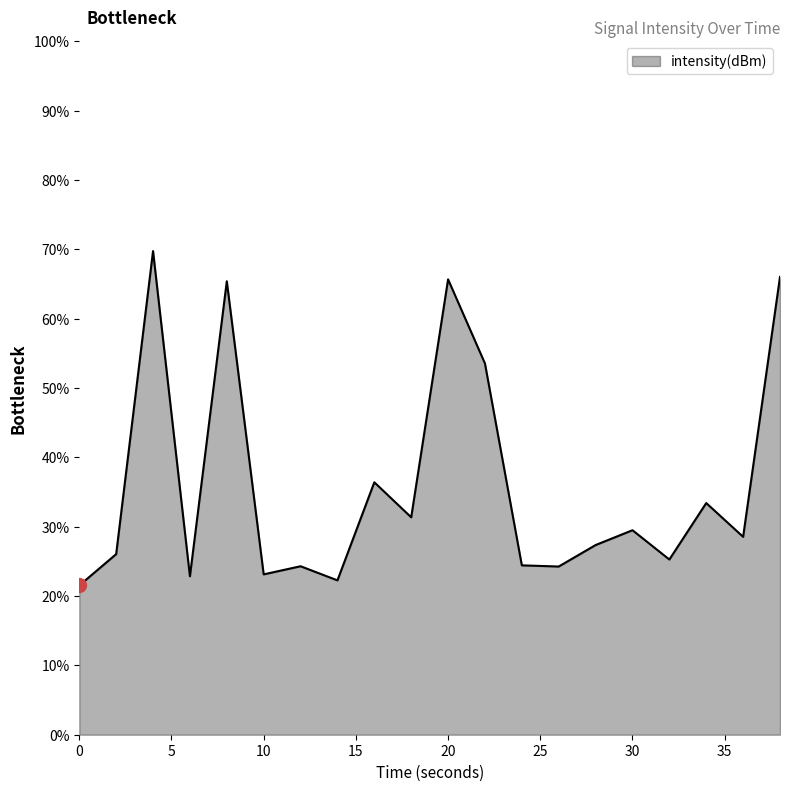

What is the minimum value shown in the chart?

21.5